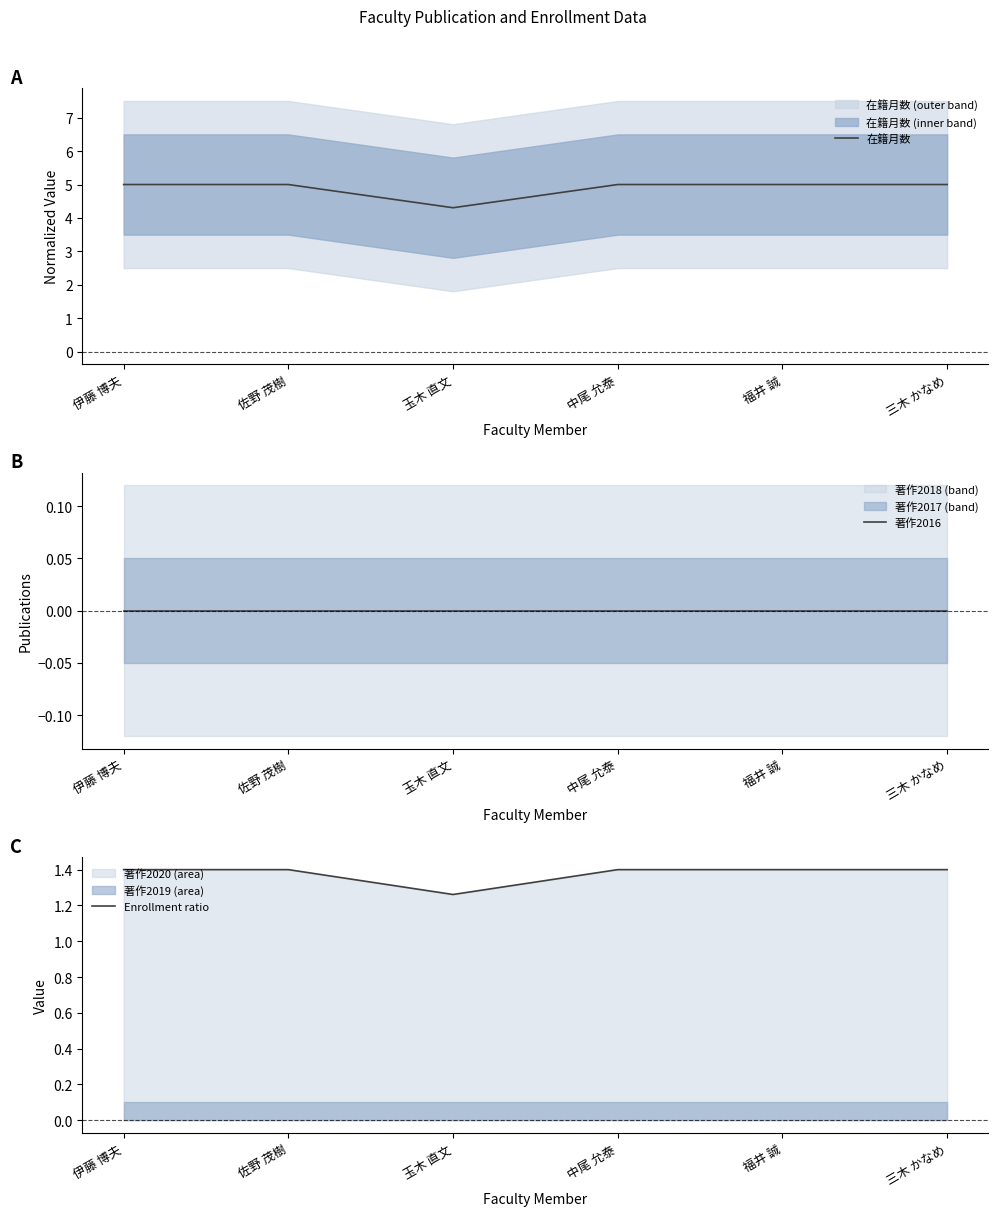

Which series changed the most between 佐野 茂樹 and 中尾 允泰?

在籍月数